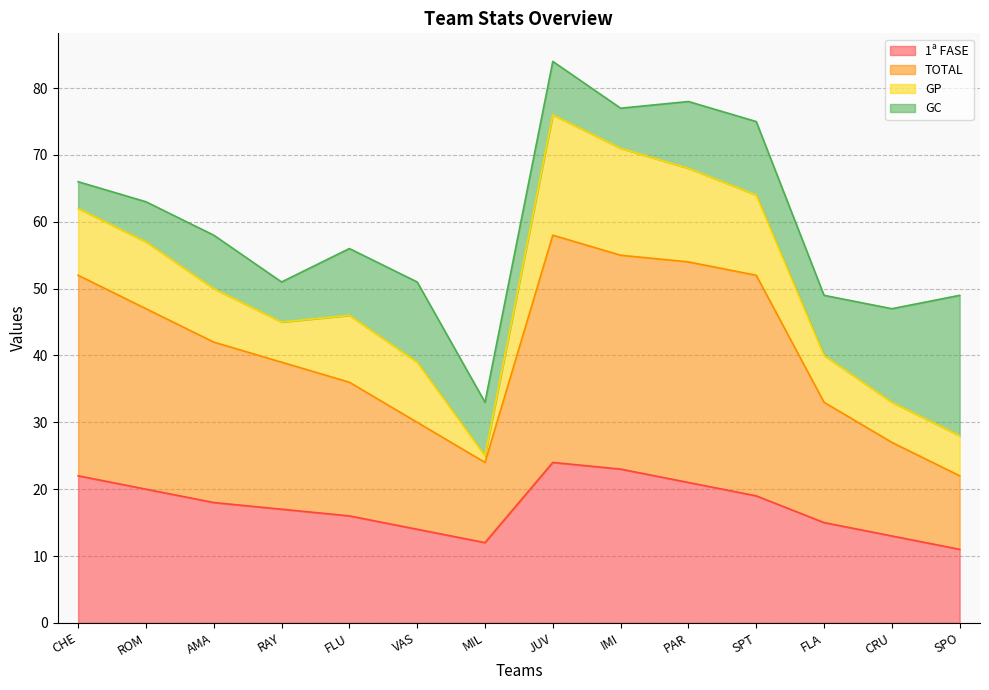

What are all the series names shown in the legend?

1ª FASE, TOTAL, GP, GC